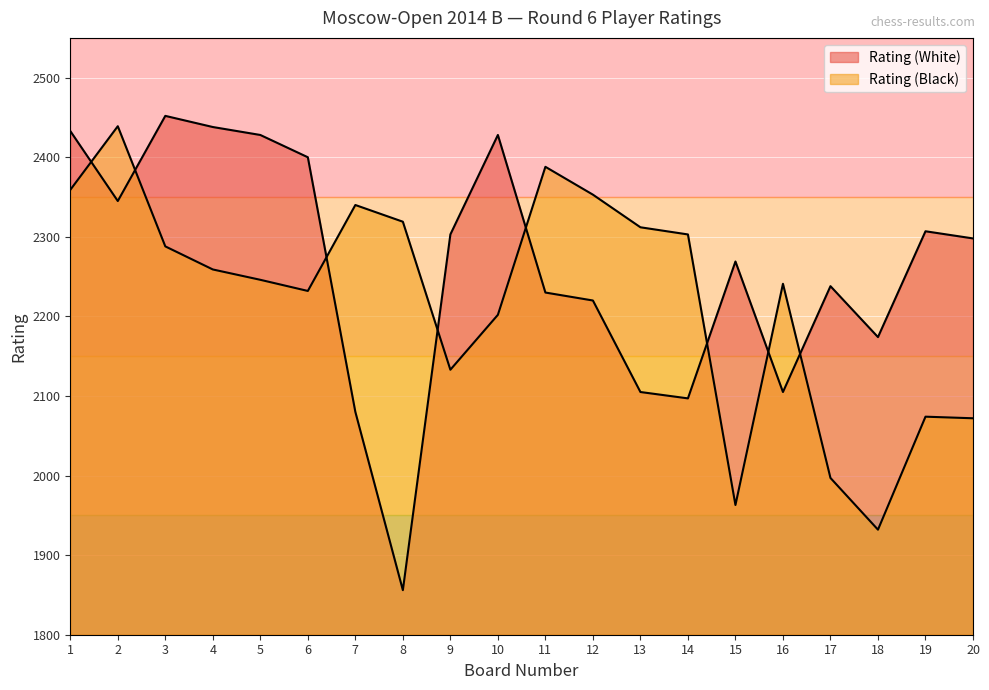

What is the average value of the Rating (White) series?

2260